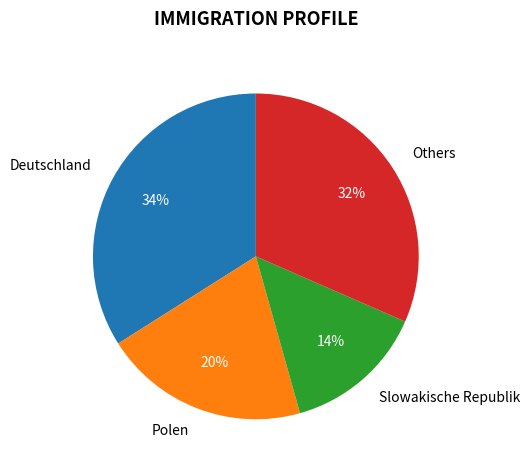

To the nearest percent, what percentage of the pie is Slowakische Republik?

14%